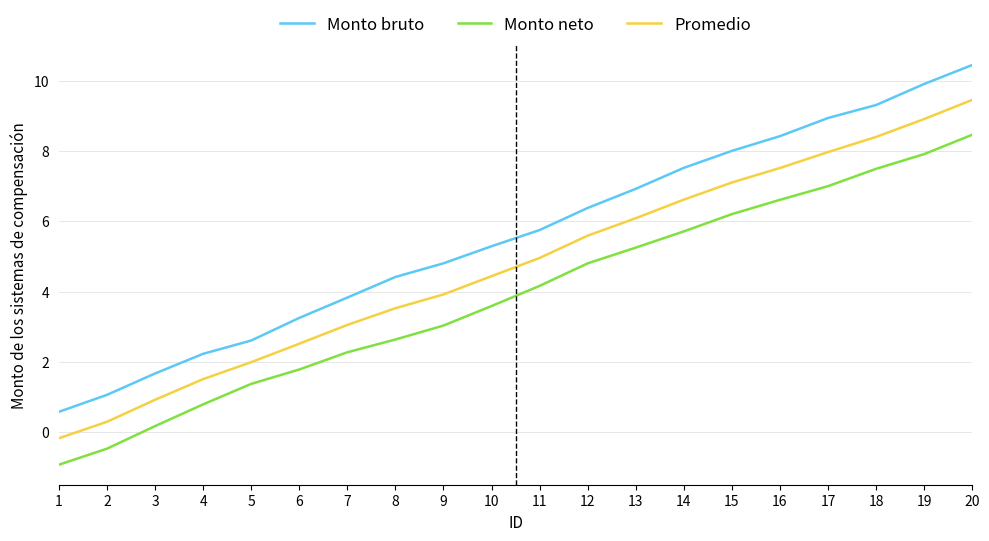

How many positive values does the Monto neto series have?

18